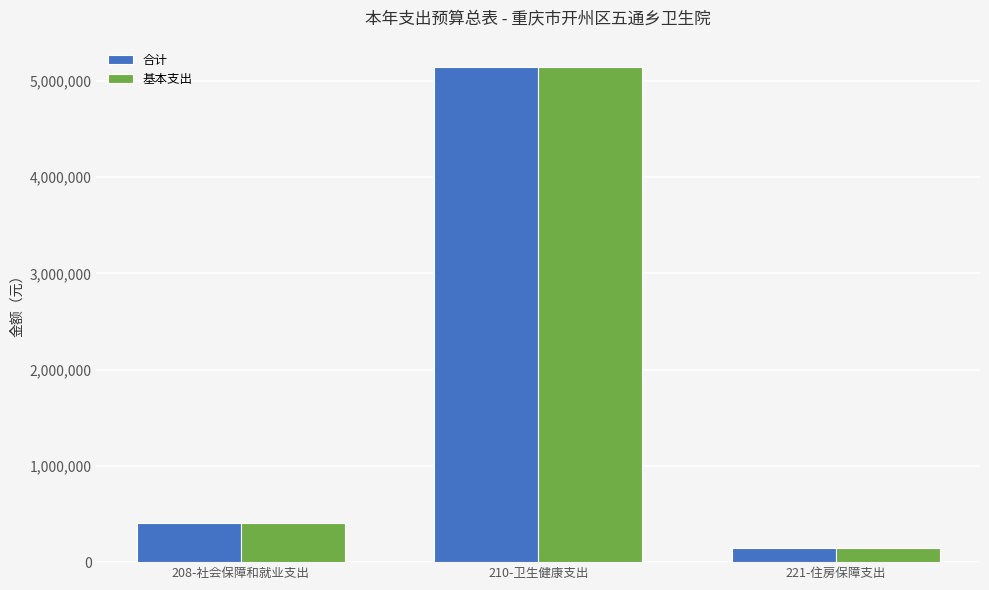

At which category is the sum across all series the highest?

210-卫生健康支出